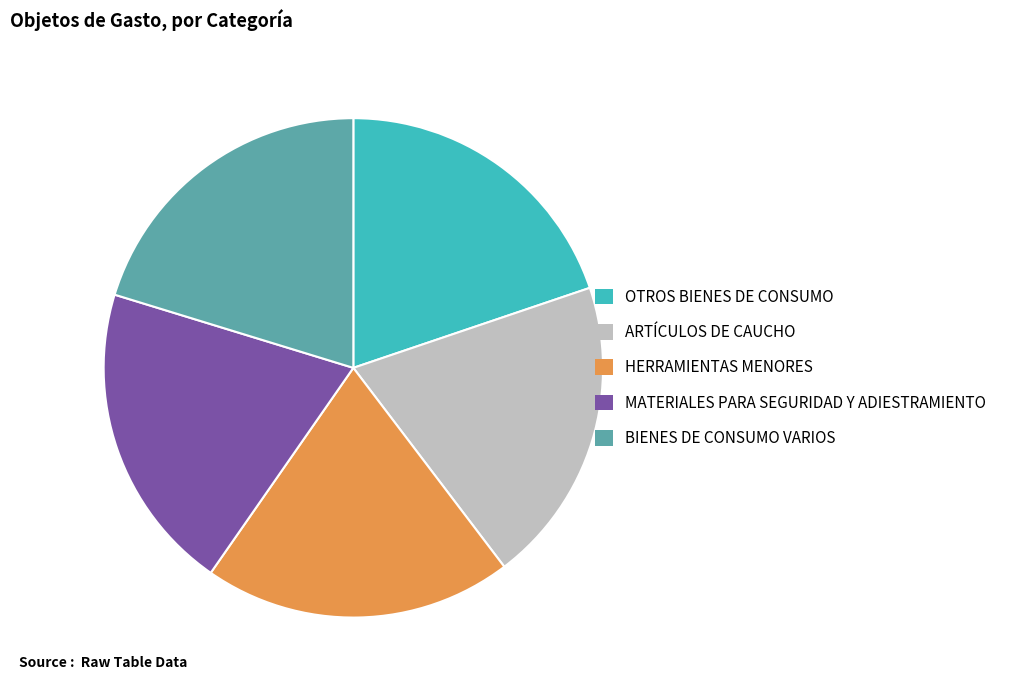

Do ARTÍCULOS DE CAUCHO and HERRAMIENTAS MENORES together represent more than half of the pie?

No